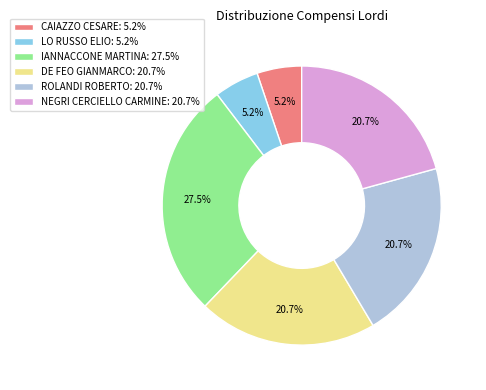

How many segments does this pie chart have?

6